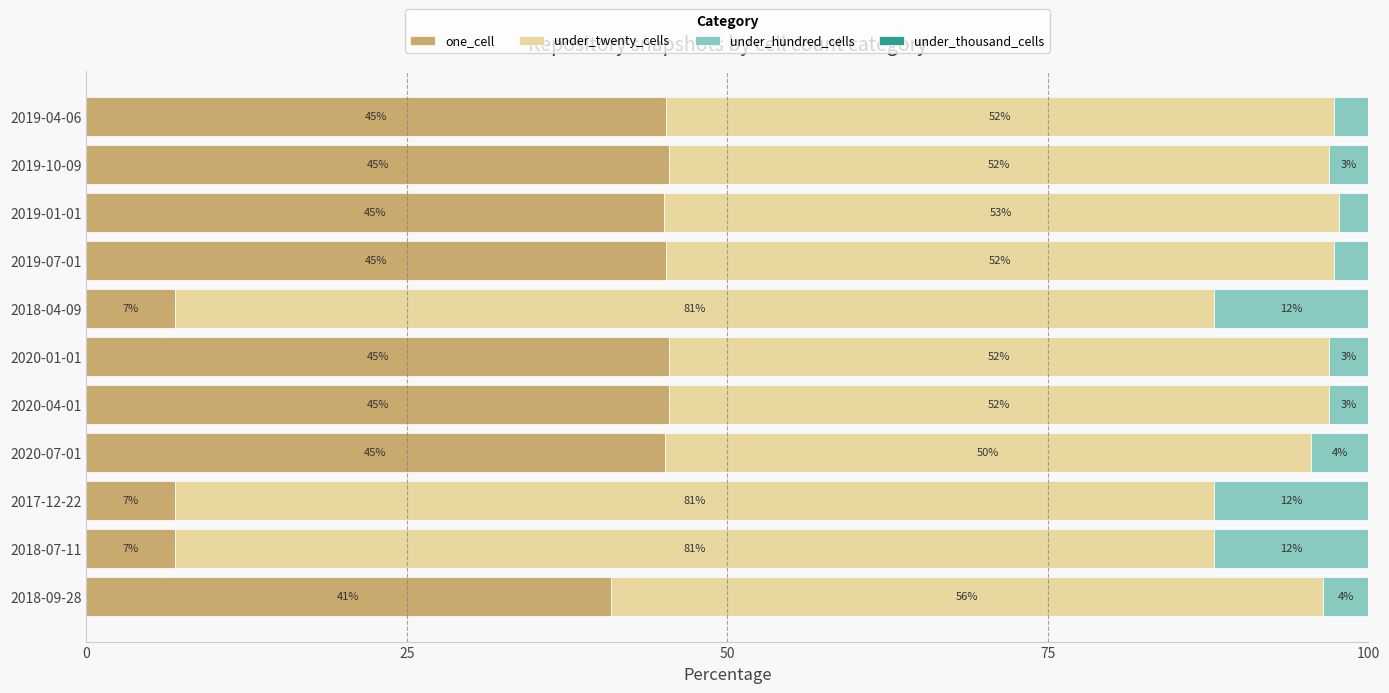

What is the total value across all series at 2019-04-06?

100.0